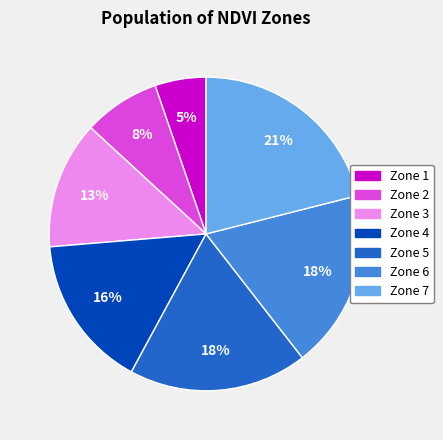

Is it true that Zone 5 is 25% of the pie?

False